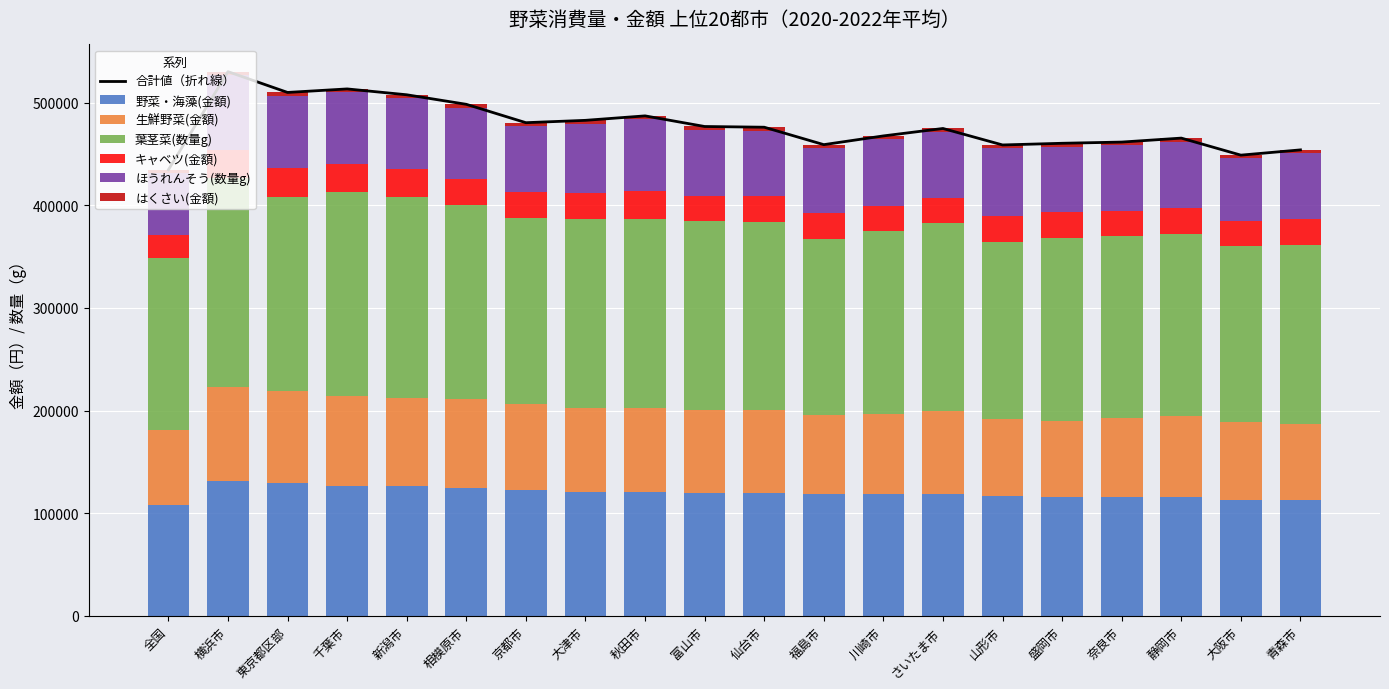

At 川崎市, list the series in order from smallest to largest.

はくさい(金額), キャベツ(金額), ほうれんそう(数量g), 生鮮野菜(金額), 野菜・海藻(金額), 葉茎菜(数量g)